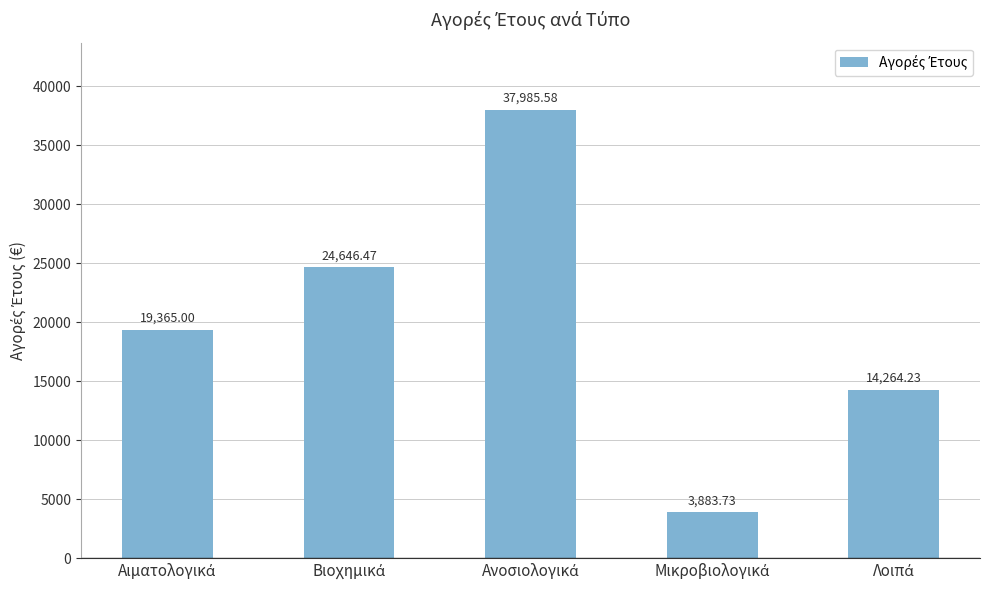

Reading left to right, what are all the values shown in this chart?

19365.0	24646.5	37985.6	3883.7	14264.2